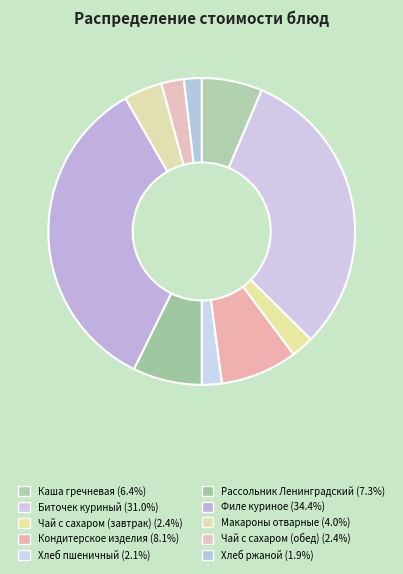

To the nearest percent, what is the difference between the largest and smallest slice percentages?

33%